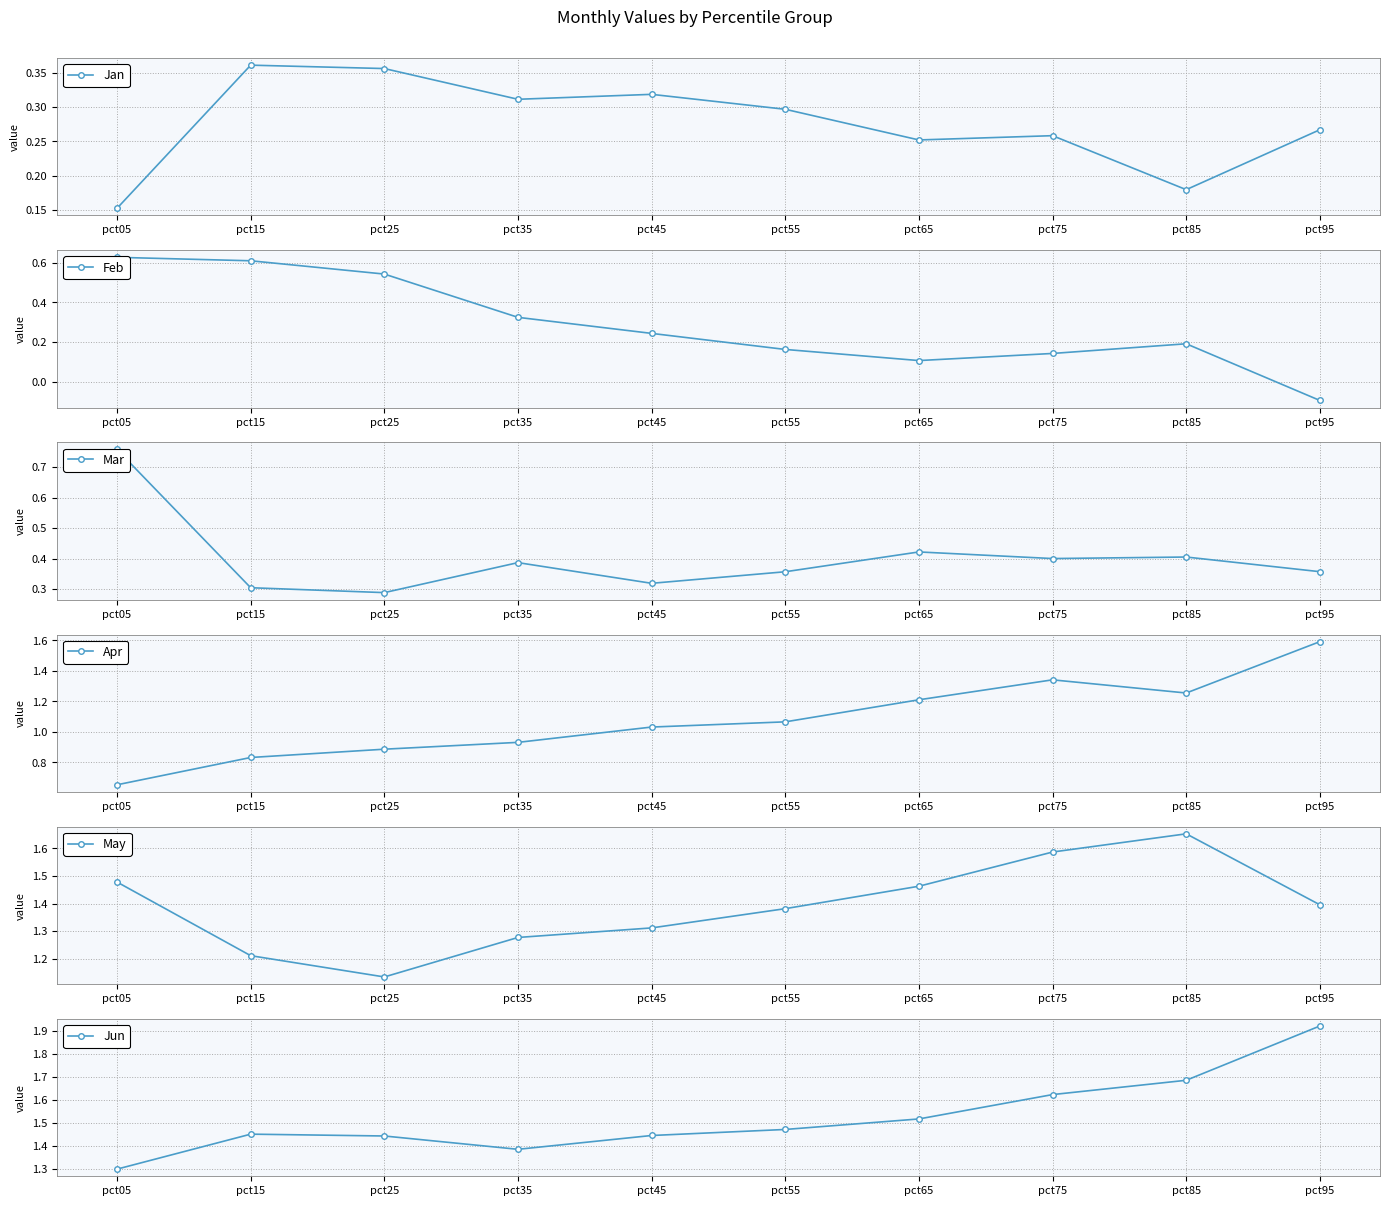

In Apr, how many points are lower than both neighbors (excluding endpoints)?

1